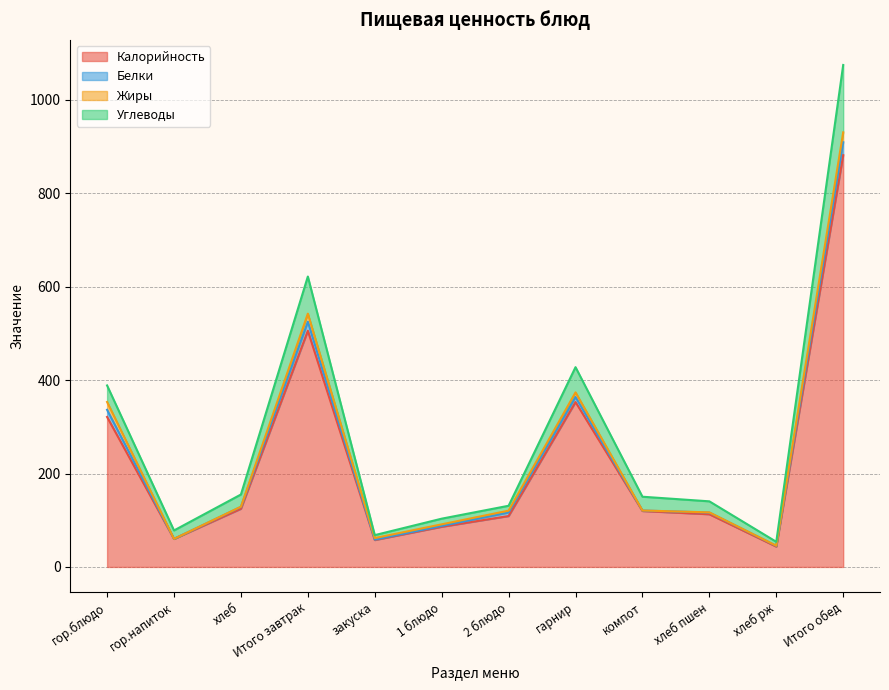

What is the label of the 3rd point from the left?

хлеб